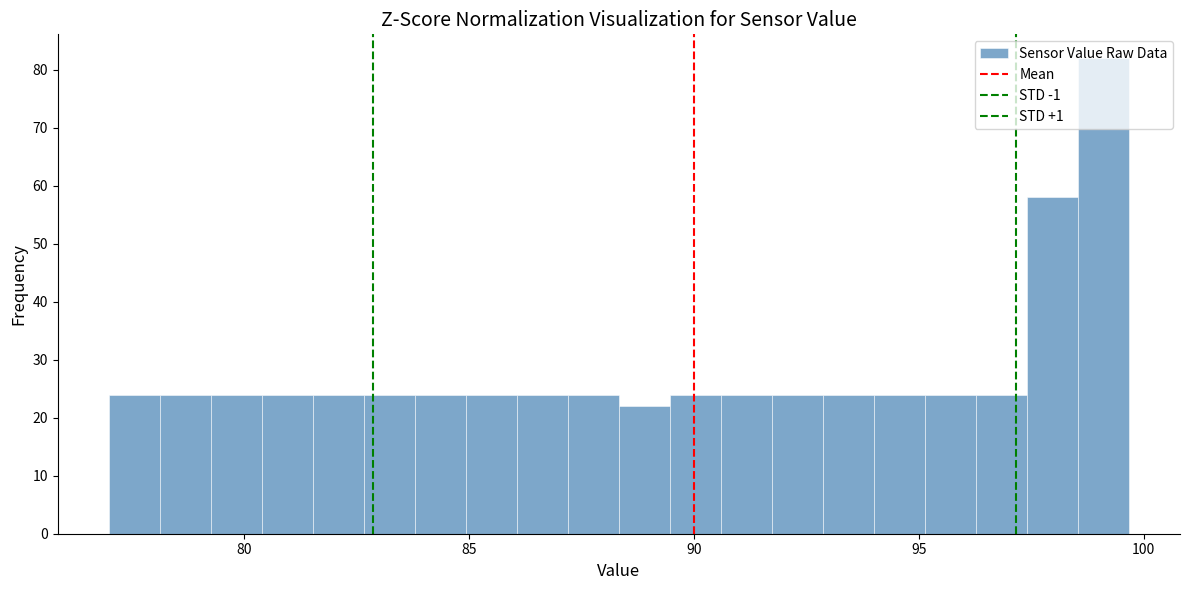

Read against the x-axis, roughly where is the centre of the tallest bar?

99.0